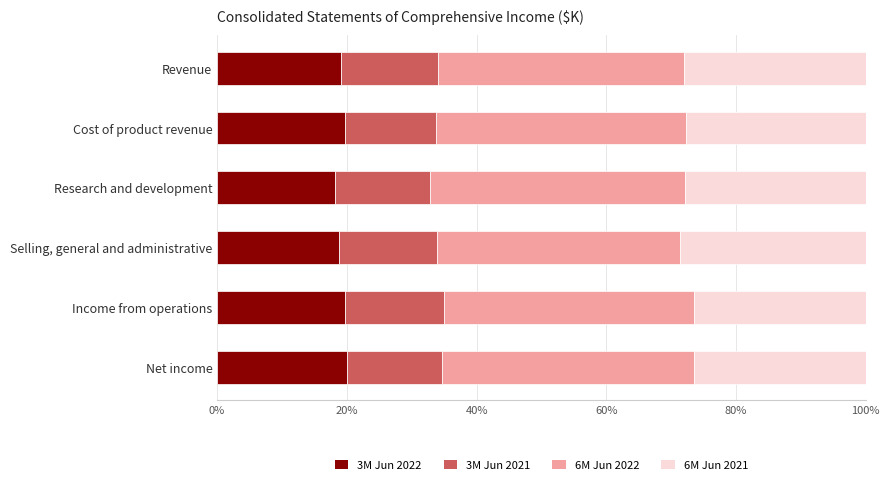

Is it true that 3M Jun 2022 equals 20.1 at Net income?

True